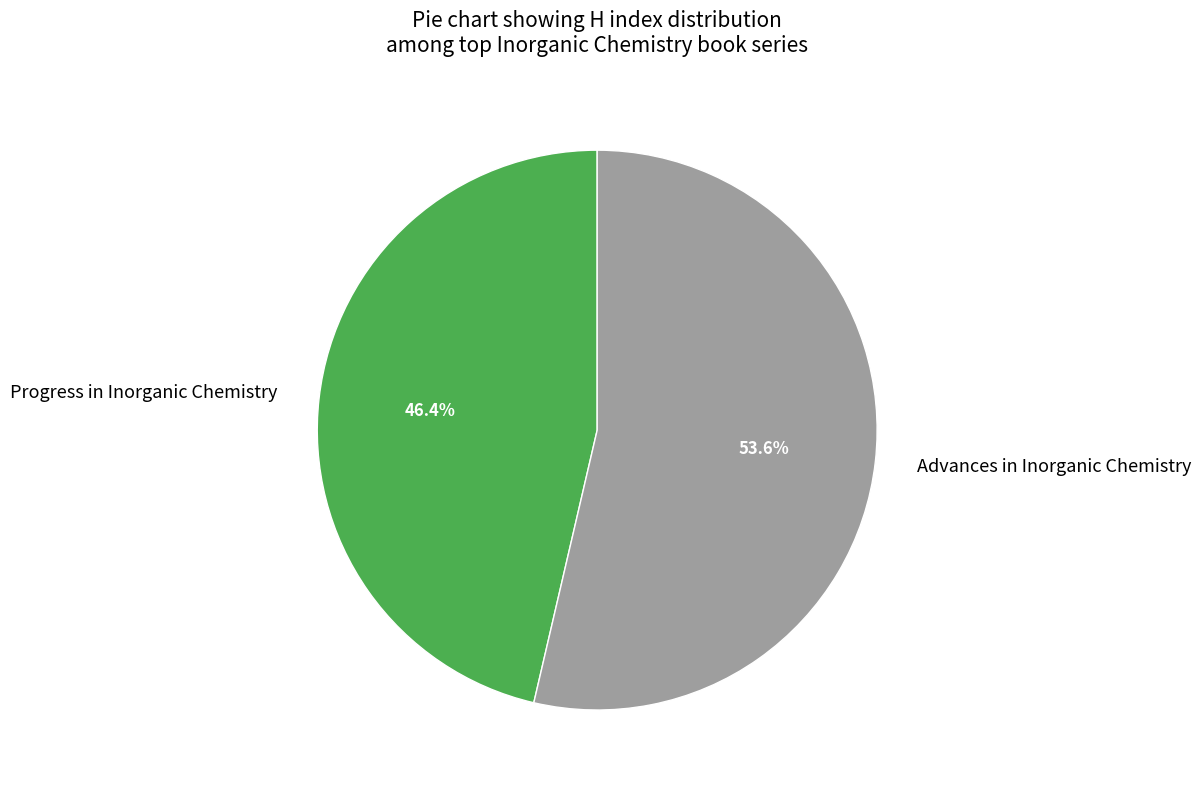

The Progress in Inorganic Chemistry slice represents 56% of the pie. True or false?

False